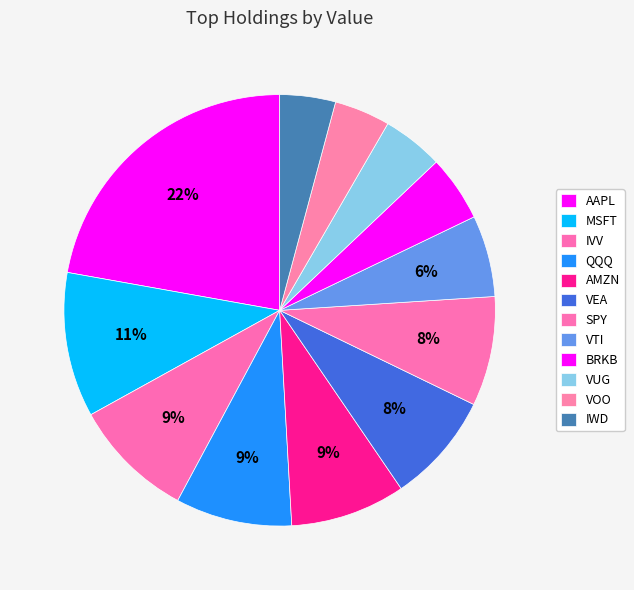

To the nearest percent, what is the combined percentage of IWD and IVV?

13%